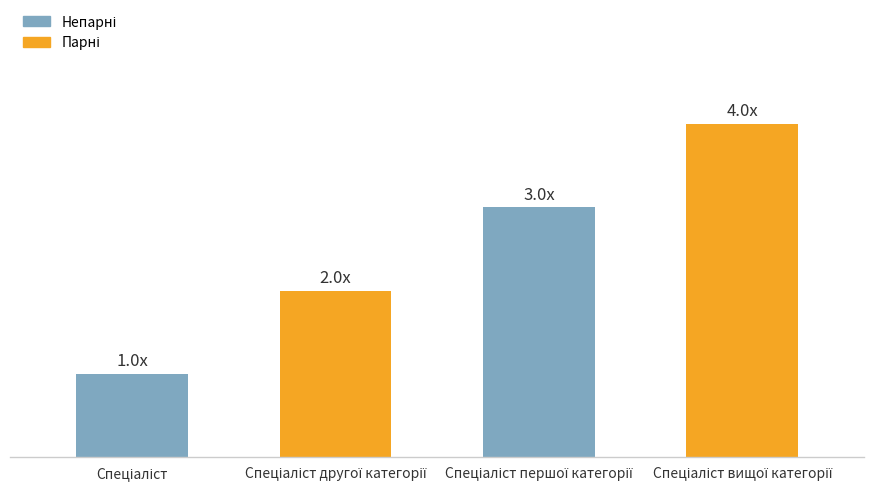

Does the chart contain any negative values?

No